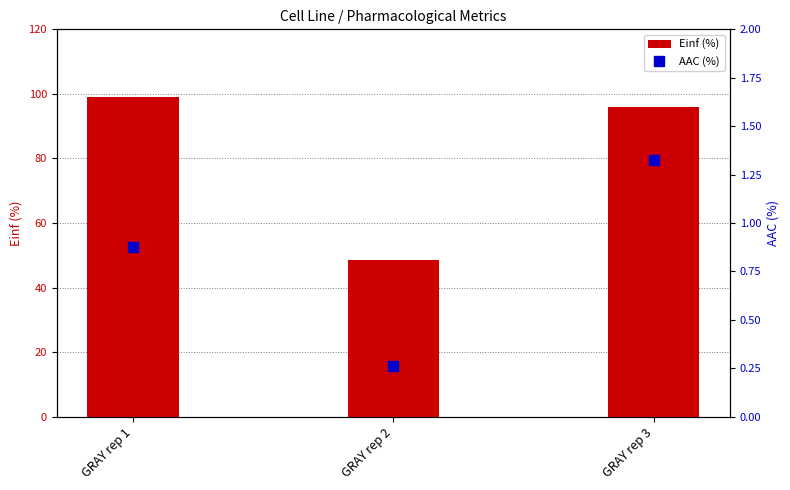

At which label does AAC (%) reach its minimum?

GRAY rep 2